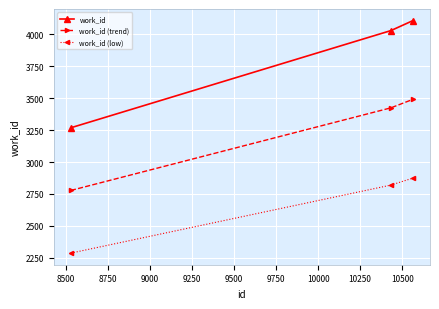

Reading left to right, transcribe all the data shown in this chart.

work_id: 3268.0	4028.0	4106.0
work_id (trend): 2777.8	3423.8	3490.1
work_id (low): 2287.6	2819.6	2874.2